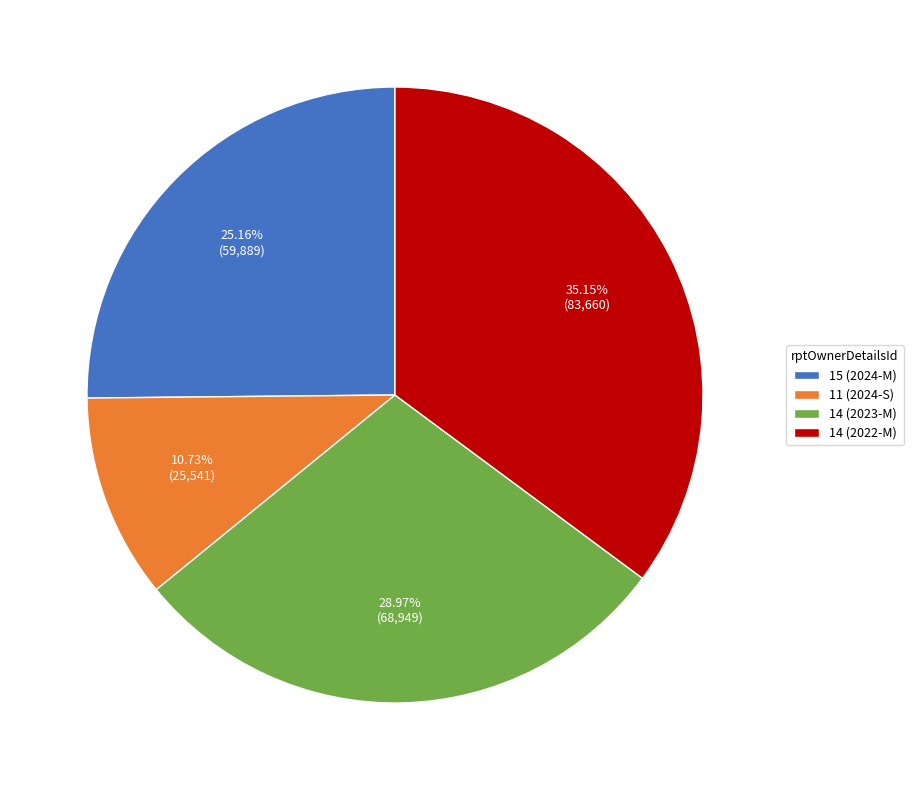

Count the number of slices in the pie.

4